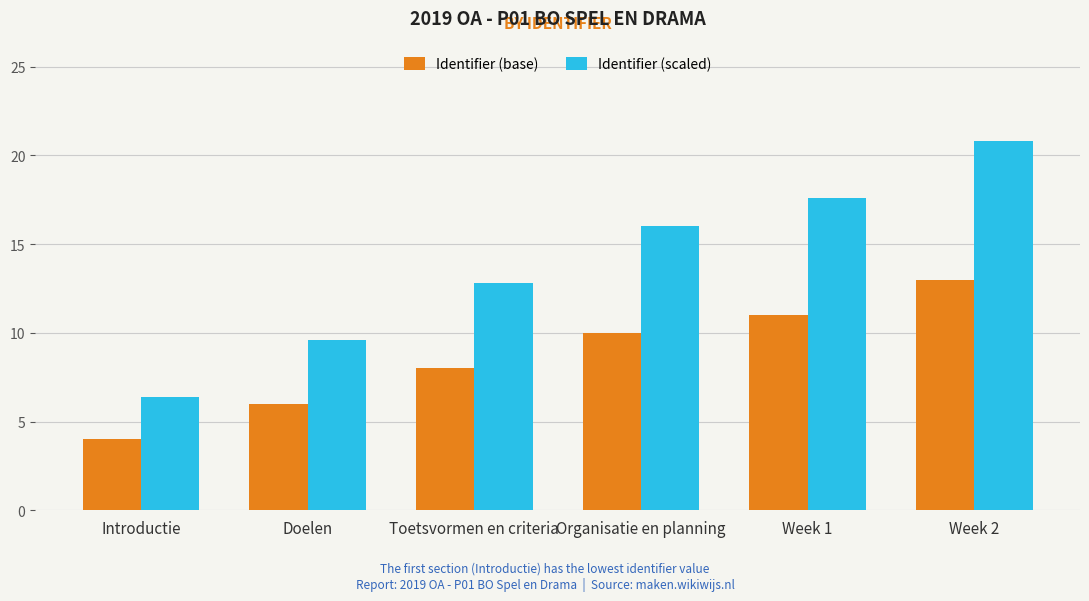

What is the lowest value of the Identifier (scaled) series?

6.4